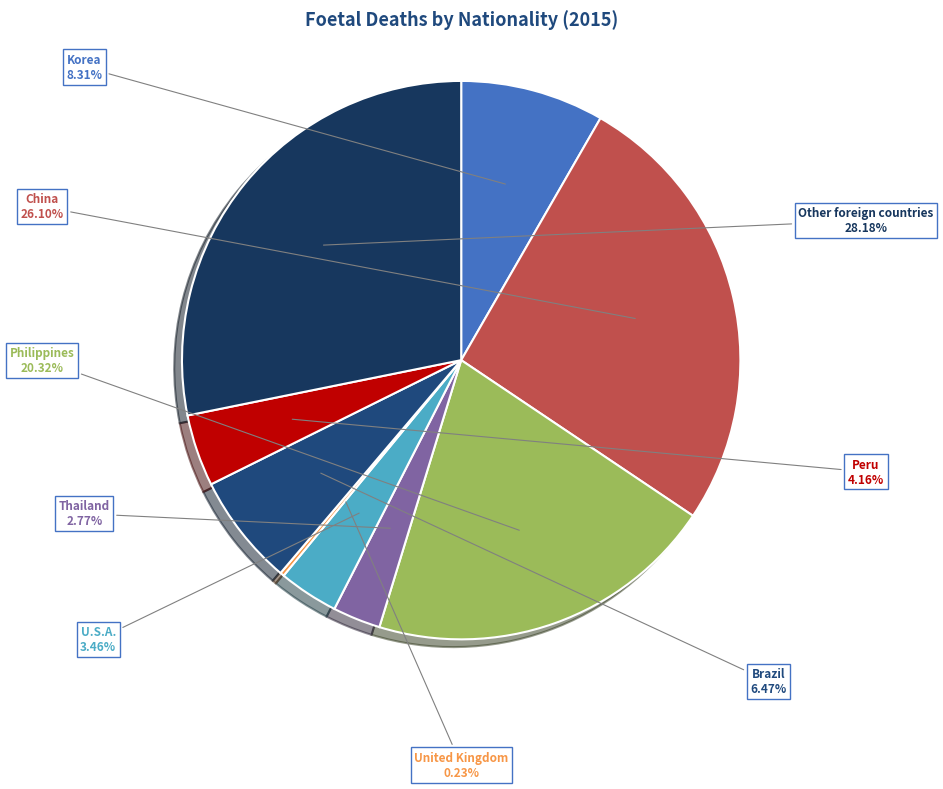

Is the sum of Philippines and Peru greater than half?

No